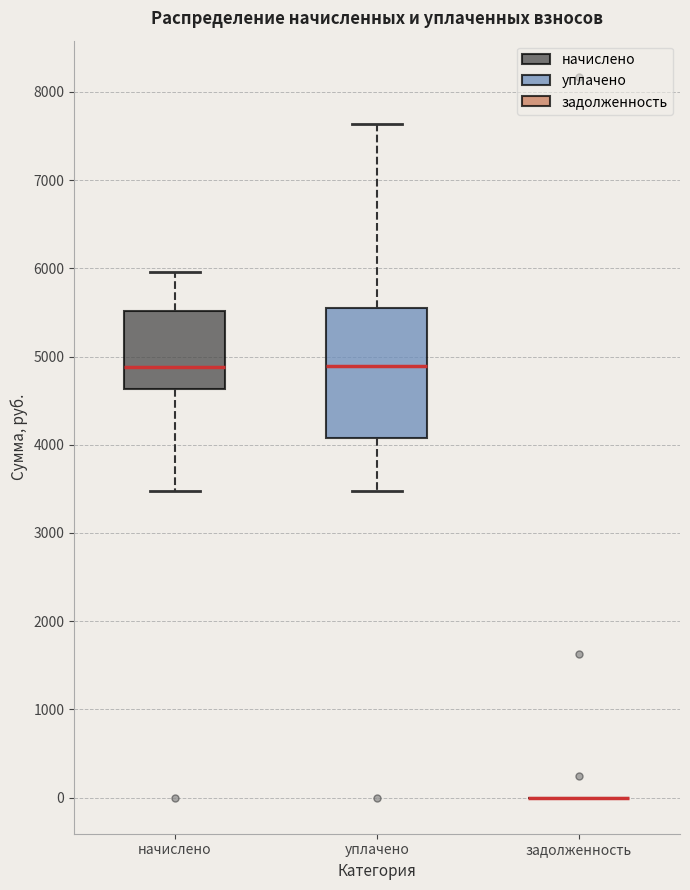

Reading left to right, transcribe this box plot: for each box, give where its median line is, the range the box spans, and where its two whiskers end, as read against the y-axis. The values are not printed on the chart, so give them approximately, as read against the axis.

начислено: median 4900, box 4600 to 5500, whiskers 3500 to 6000
уплачено: median 4900, box 4100 to 5500, whiskers 3500 to 7600
задолженность: box collapsed to a line at 0, whiskers 0 to 0